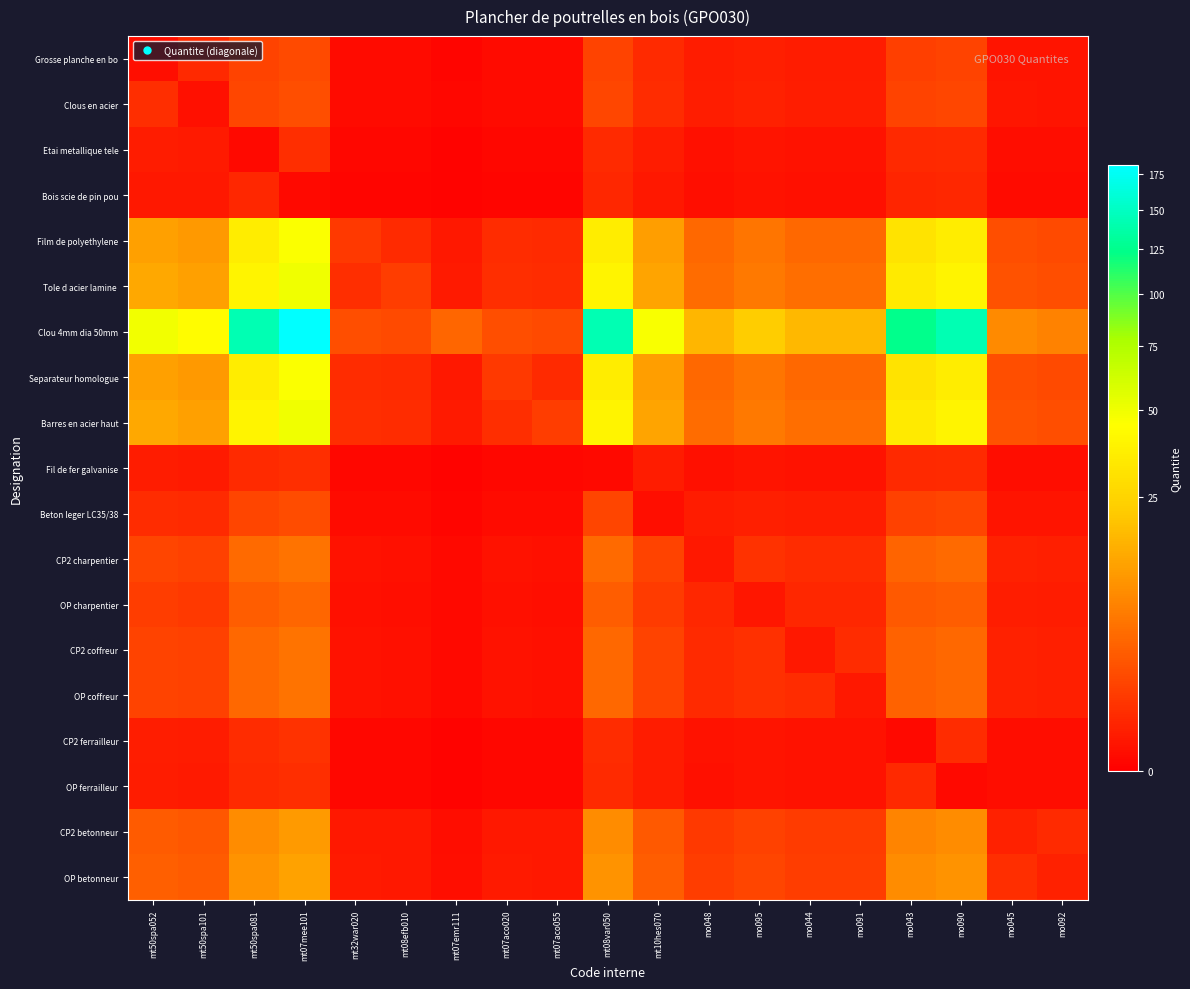

Which has a higher value, mo091 or mt07mee101?

mt07mee101